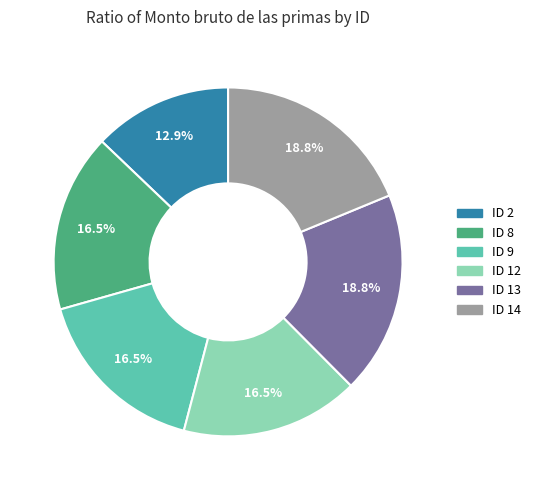

Approximately how many times larger is the value at ID 14 compared to ID 13?

1.0